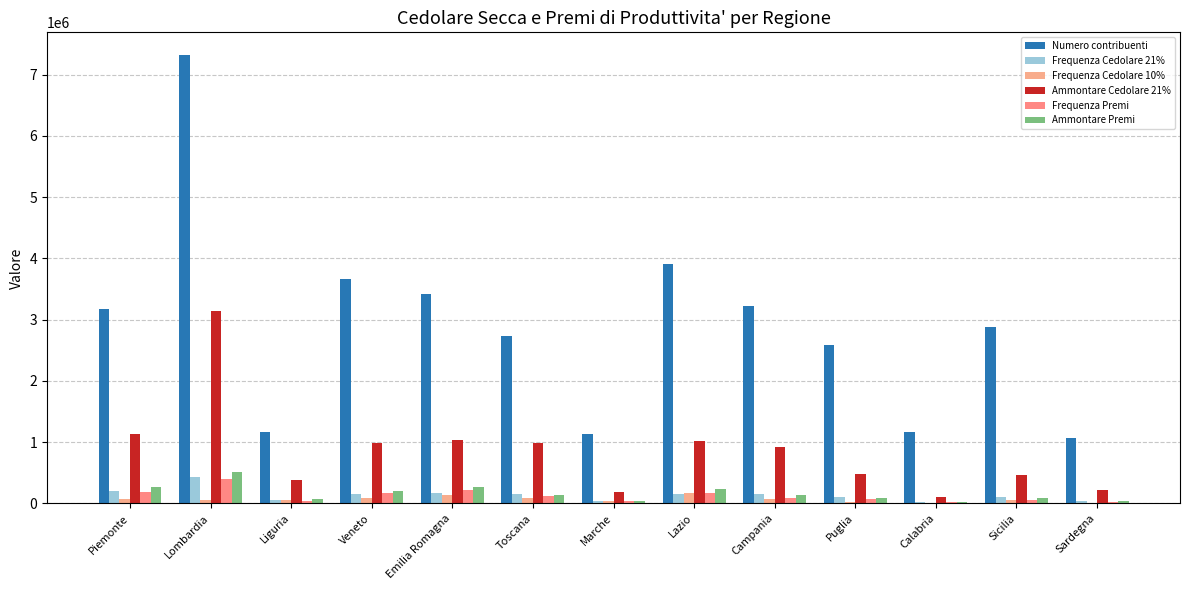

How many categories are shown in the chart?

13